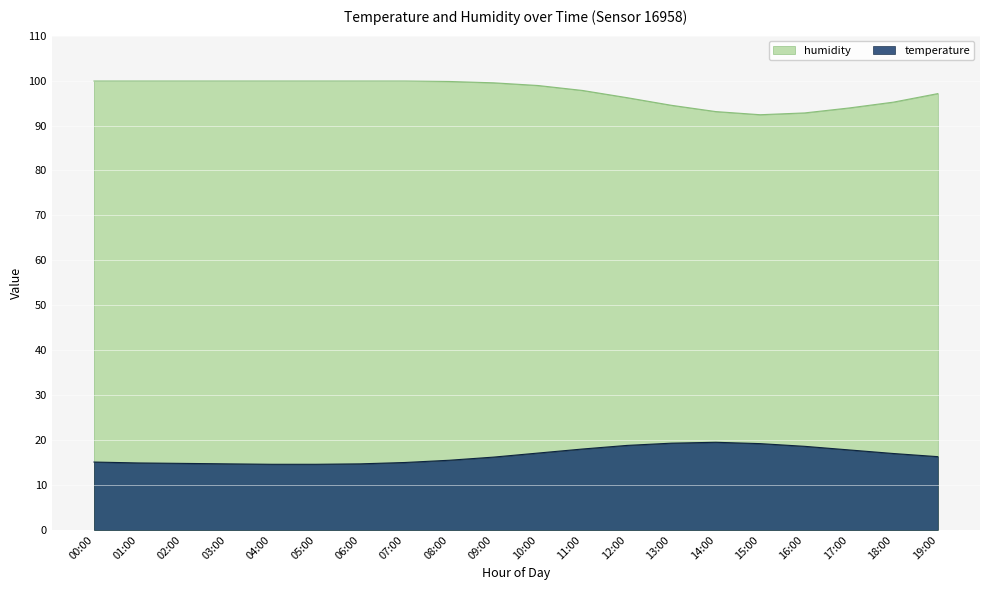

What position from the right is 14:00?

6